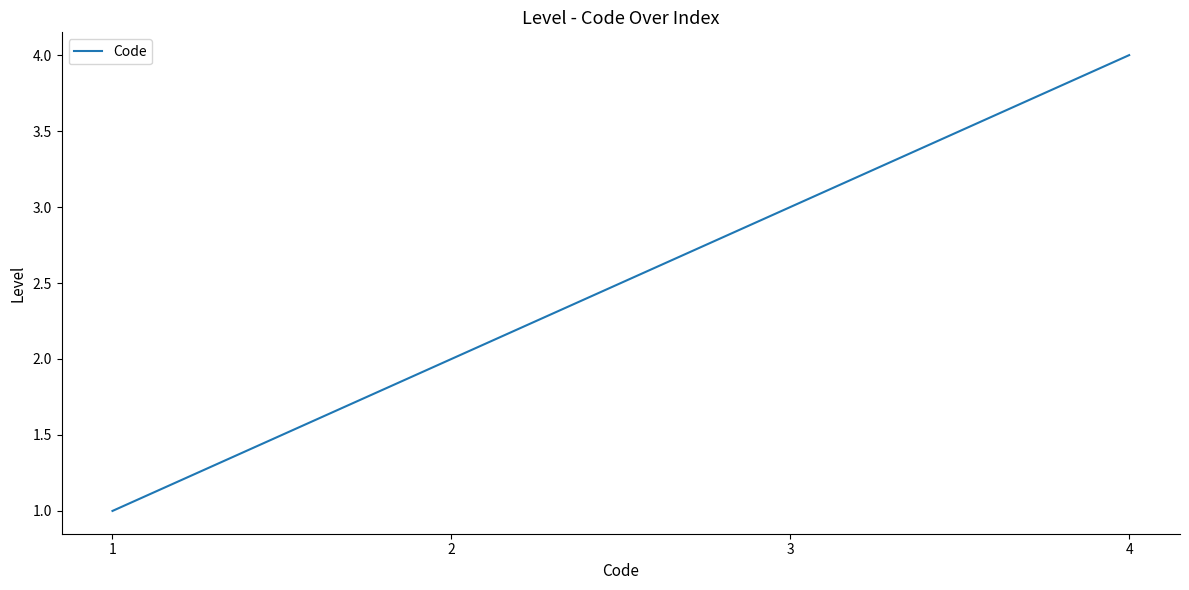

Count the values in the range 2 to 4.

3